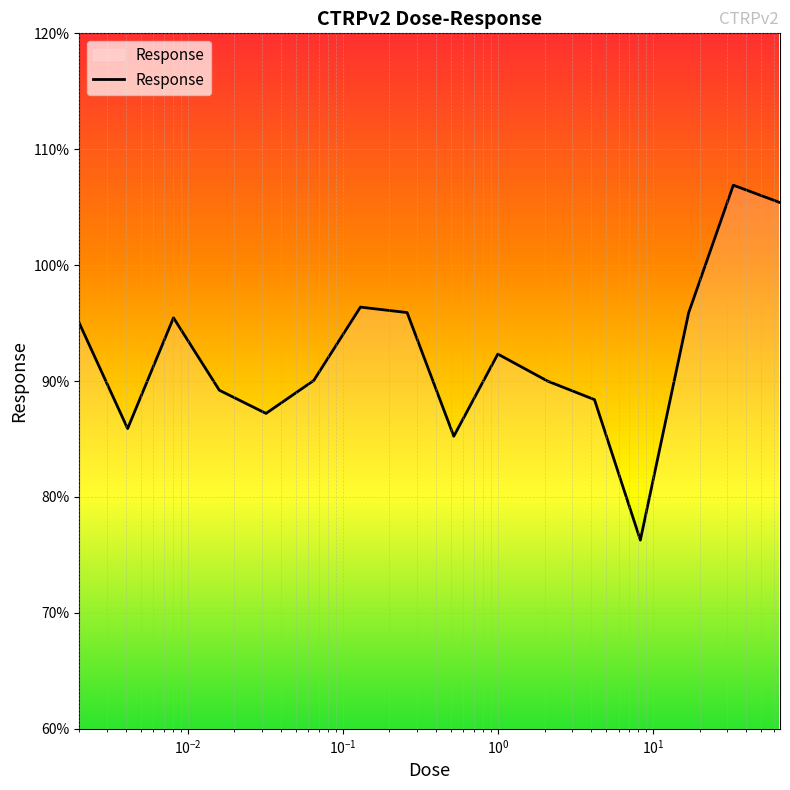

How many values are below 92?

8